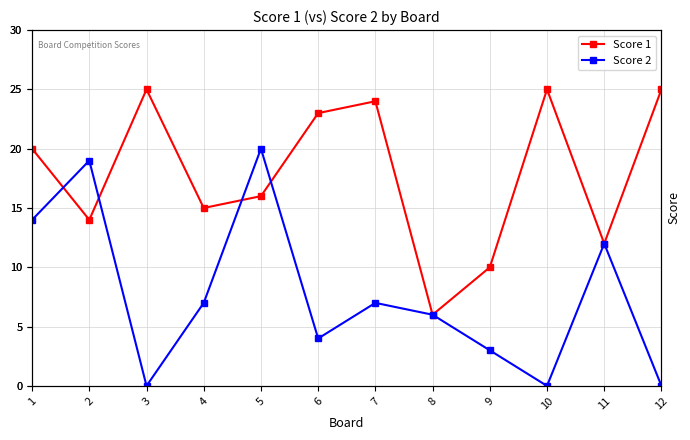

What is the value of the Score 2 point at the 9th from the left?

3